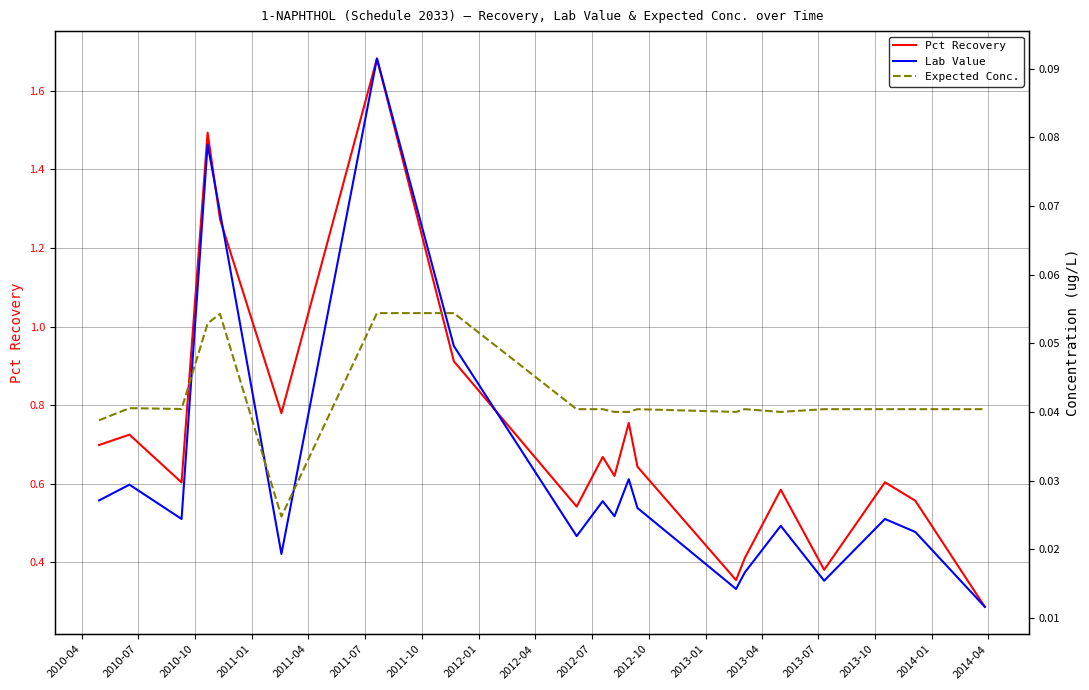

Between 2011-04 and 2011-07, which series saw the biggest shift?

Pct Recovery